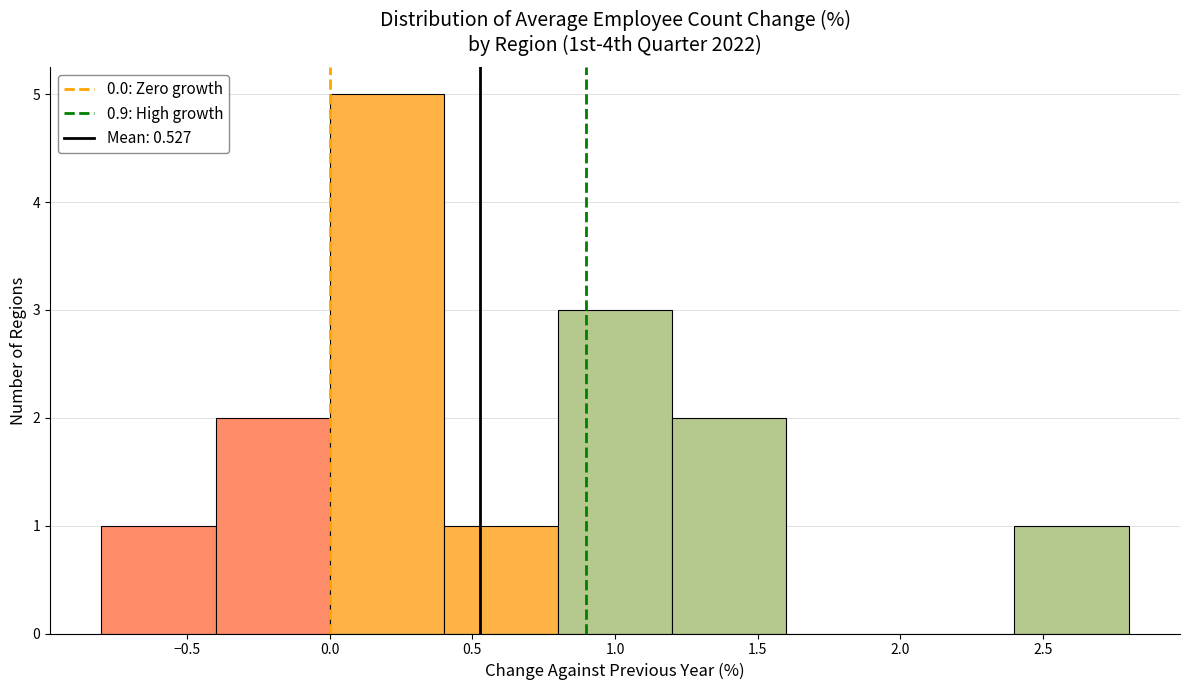

Reading left to right, transcribe this chart: for each bar, give the range it covers on the x-axis and its height. The values are not printed on the chart, so give them approximately, as read against the axis.

-0.8 to -0.4: 1
-0.4 to 0.0: 2
0.0 to 0.4: 5
0.4 to 0.8: 1
0.8 to 1.2: 3
1.2 to 1.6: 2
1.6 to 2.0: 0
2.0 to 2.4: 0
2.4 to 2.8: 1